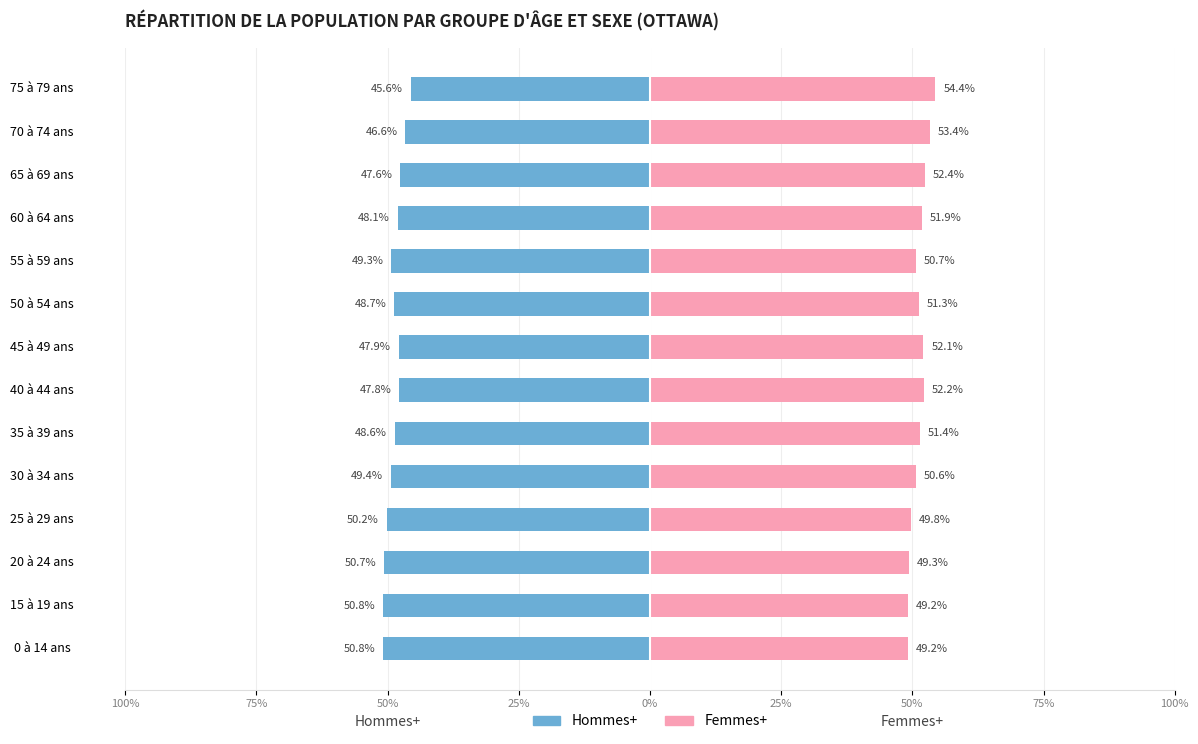

How many bars are there in total?

28